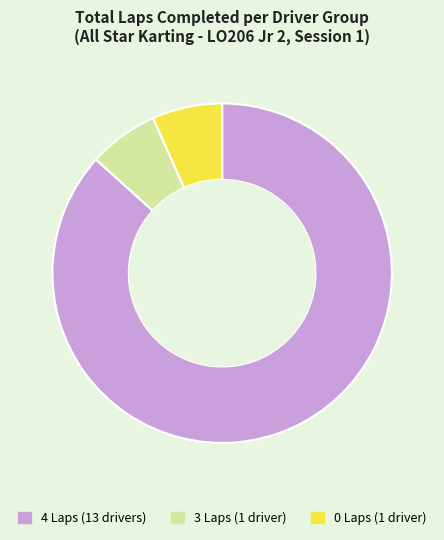

Is there a majority slice in this chart?

Yes